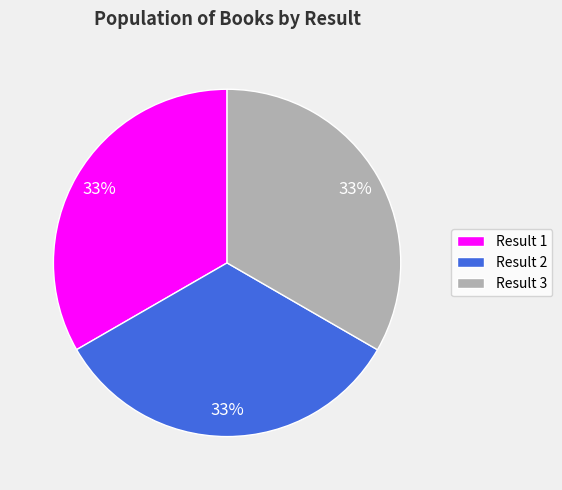

Does any single category account for the majority?

No